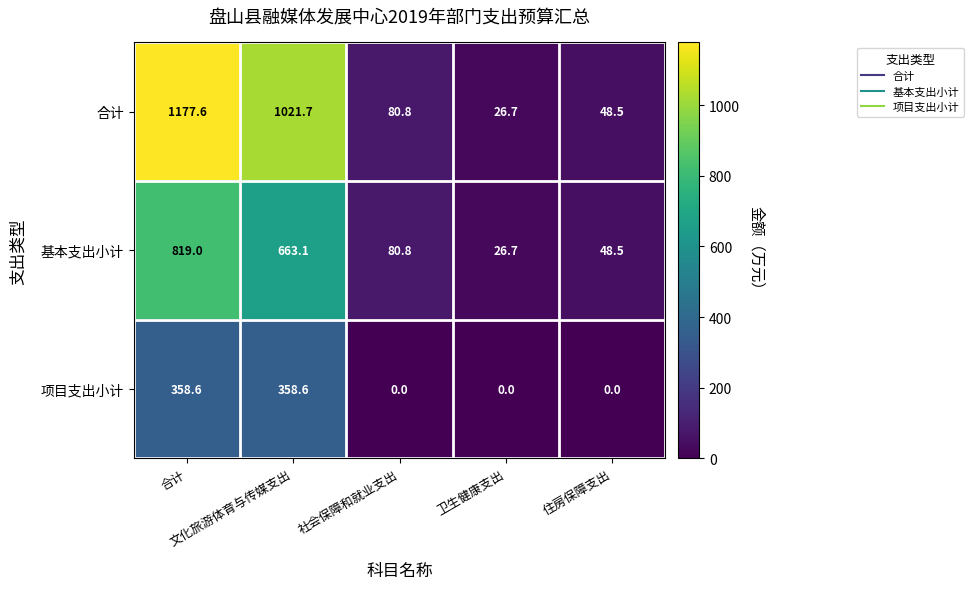

What is the difference between the maximum and second lowest values in the 基本支出小计 series?

770.5